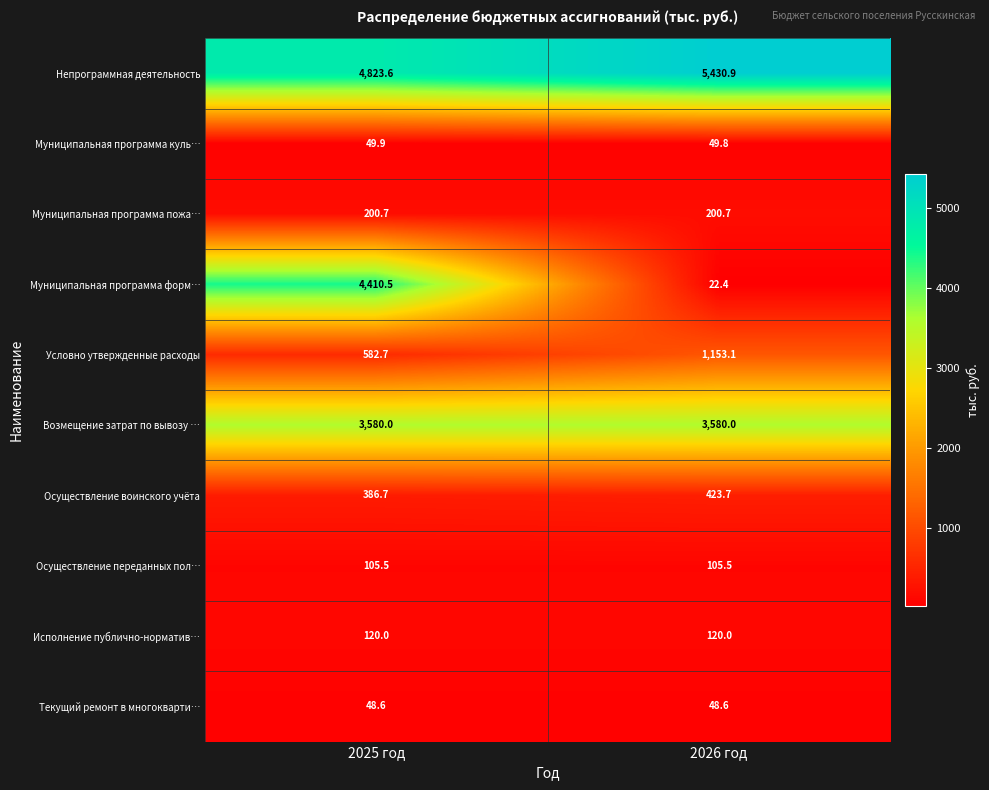

What is the difference between the highest and lowest values at 2026 год?

5408.5